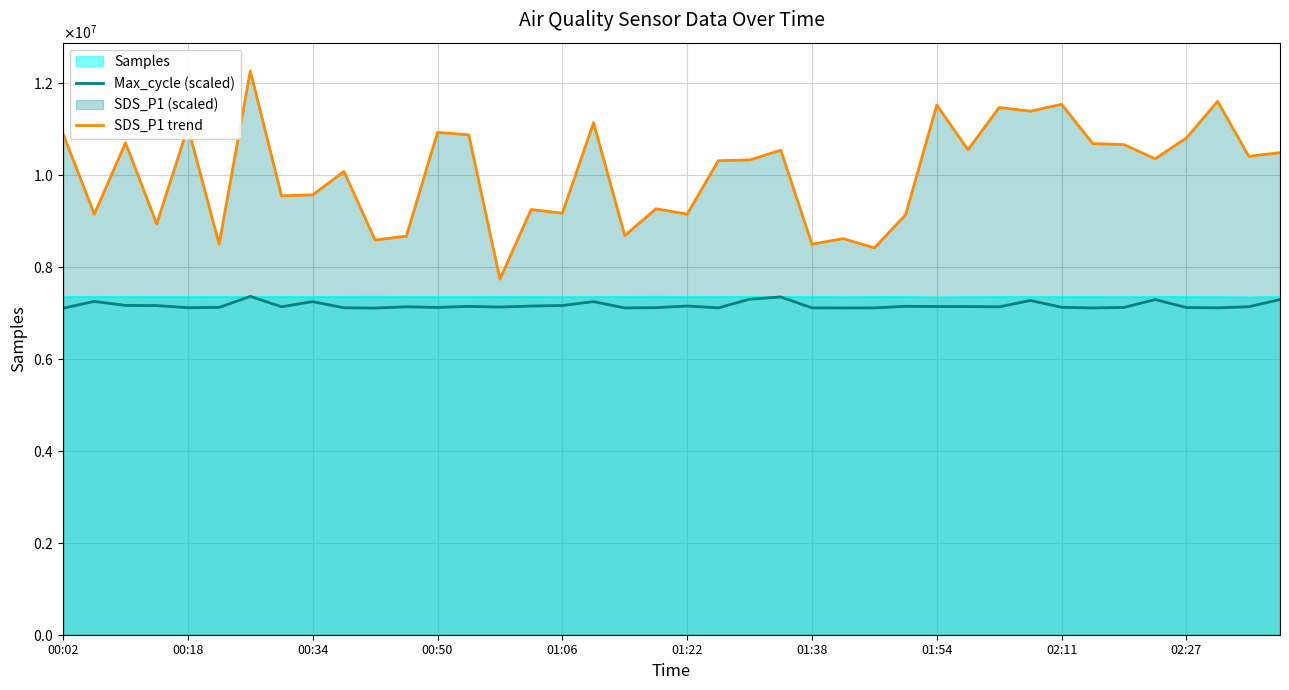

What position from the left is 01:54?

8